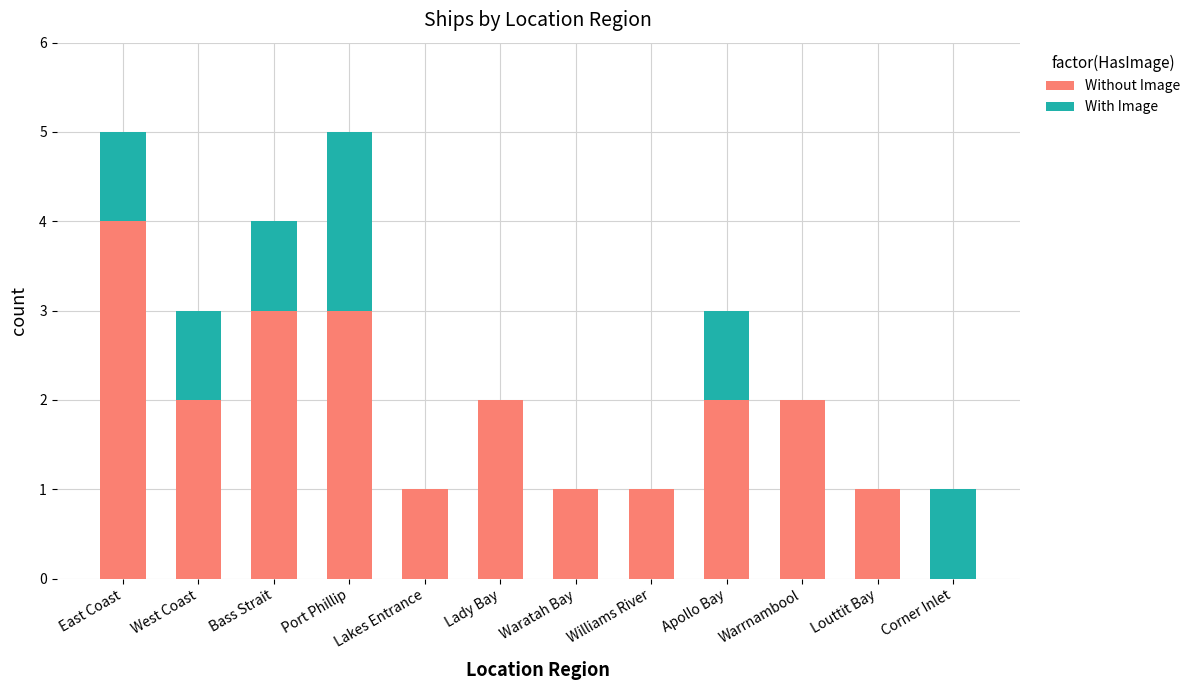

What are all the series names shown in the legend?

Without Image, With Image